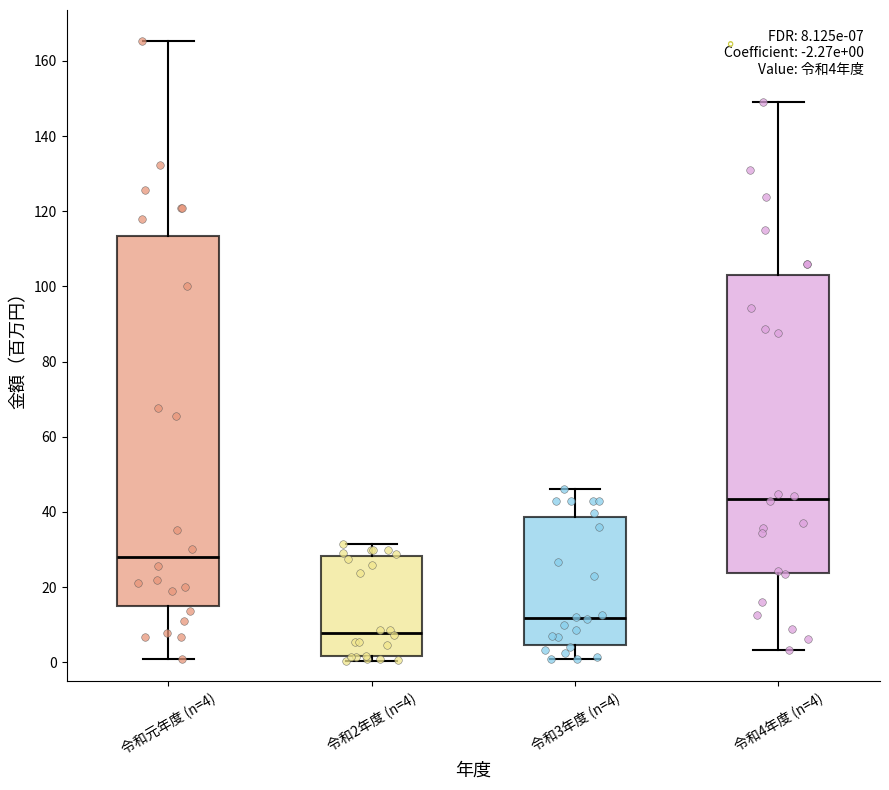

Which box is the tallest, from its lower edge to its upper edge?

令和元年度 (n=4)